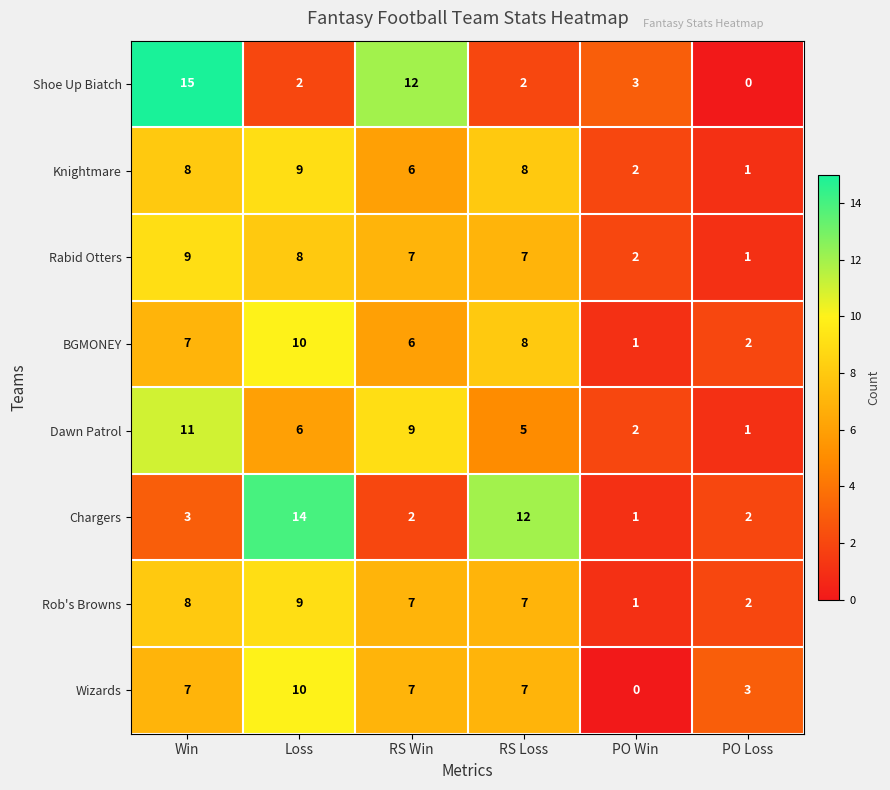

Where is Knightmare nearest to the value 5?

RS Win